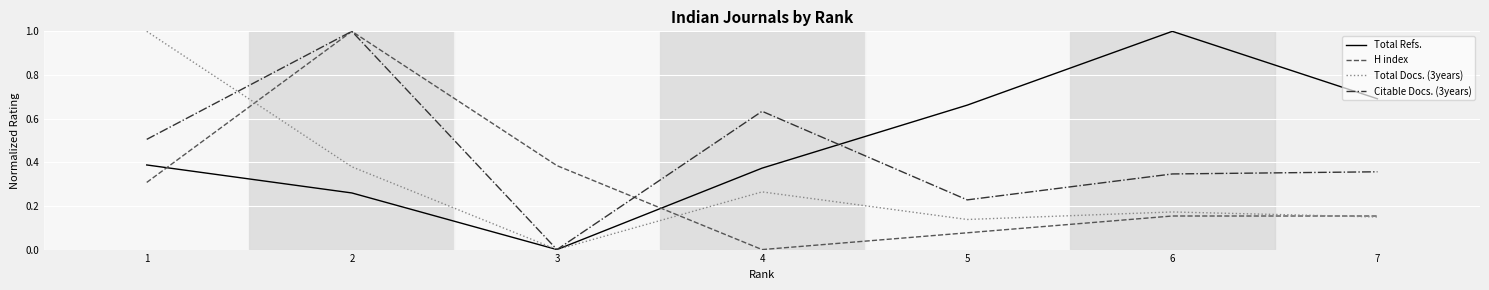

How many times do H index and Total Refs. cross each other?

2